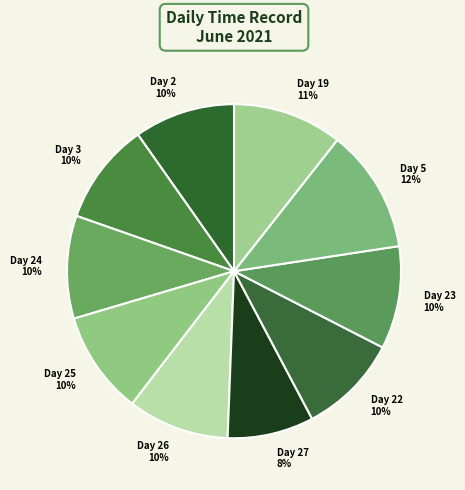

Which category has the biggest portion of the pie?

Day 5